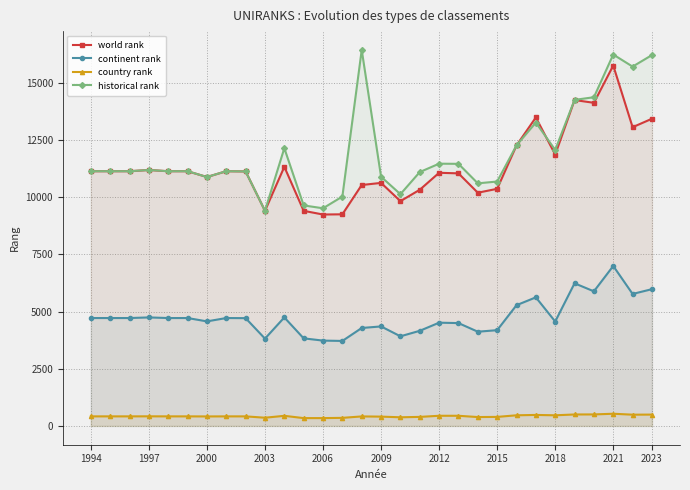

Is it true that historical rank equals 12074 at 2018?

True